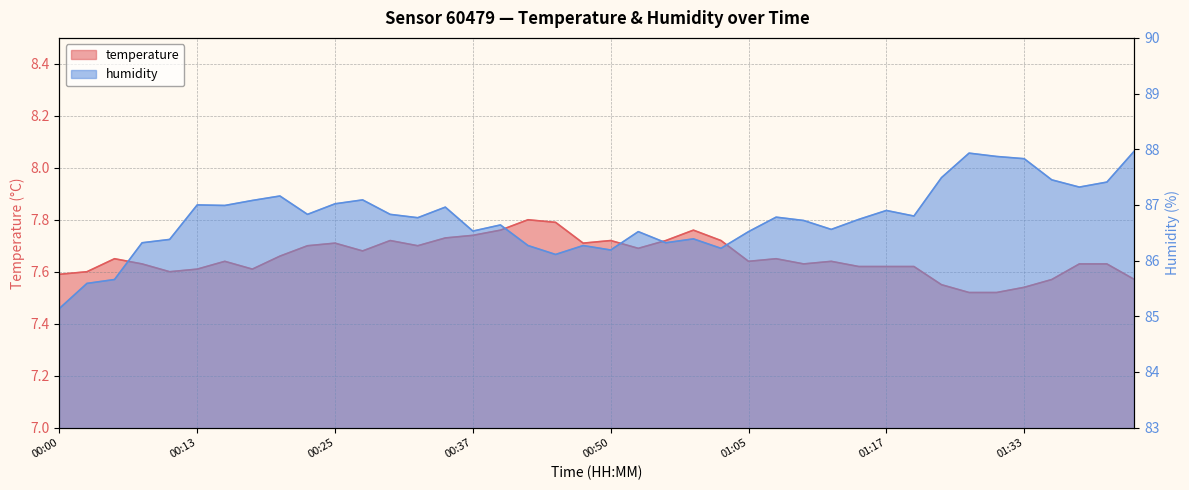

What is the greatest value displayed?

88.0